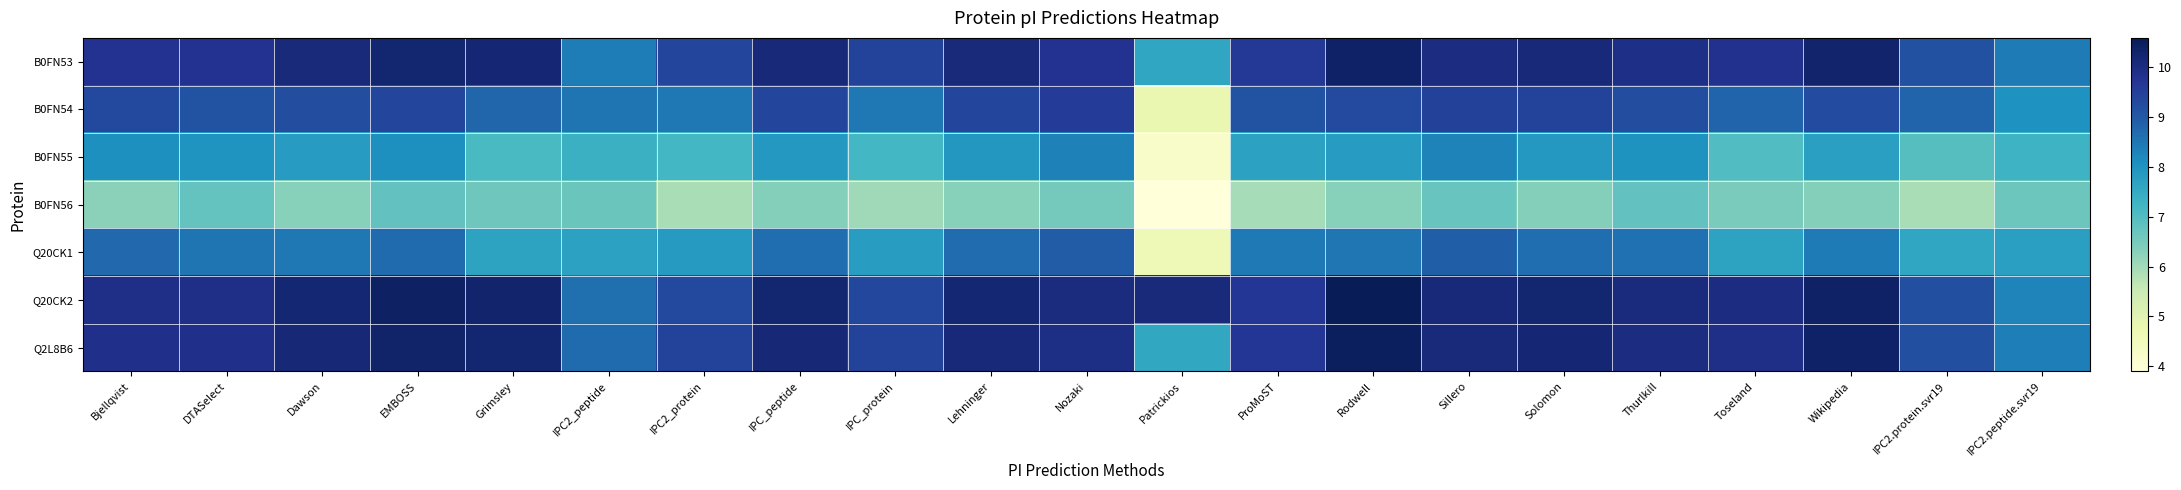

What is the total value across all series at EMBOSS?

63.9